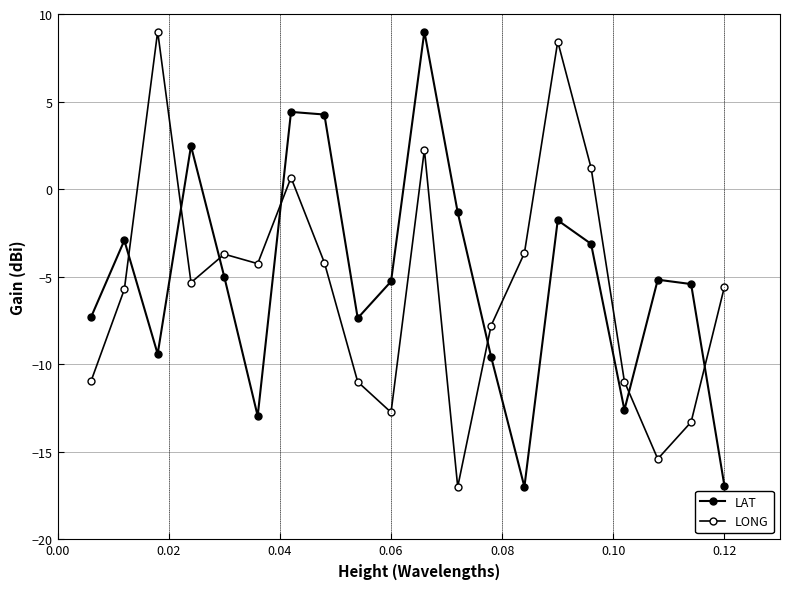

How many lines are shown in the chart?

2